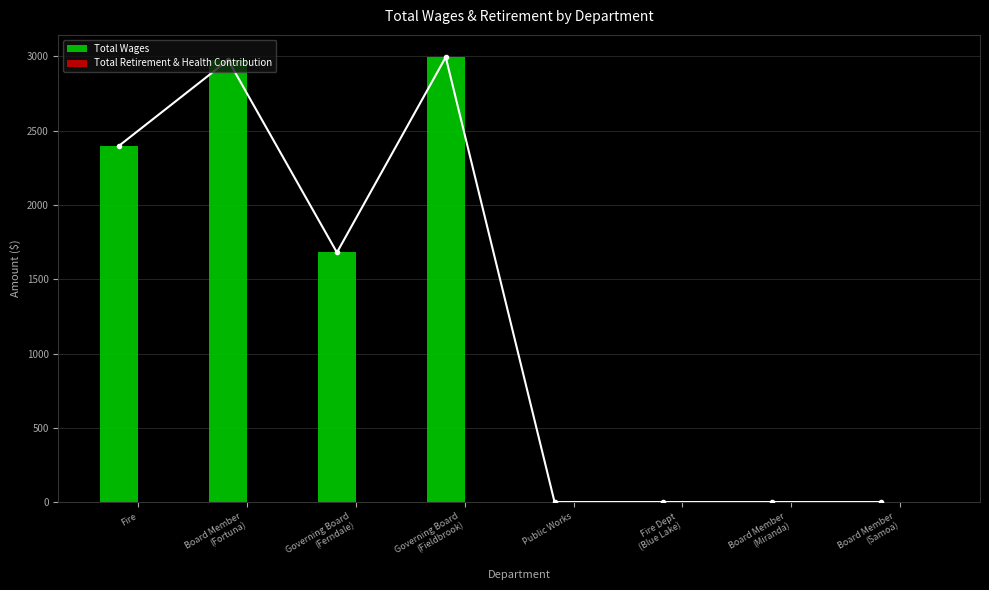

Rank the series by their maximum value, from lowest to highest.

Total Retirement & Health Contribution, Total Wages